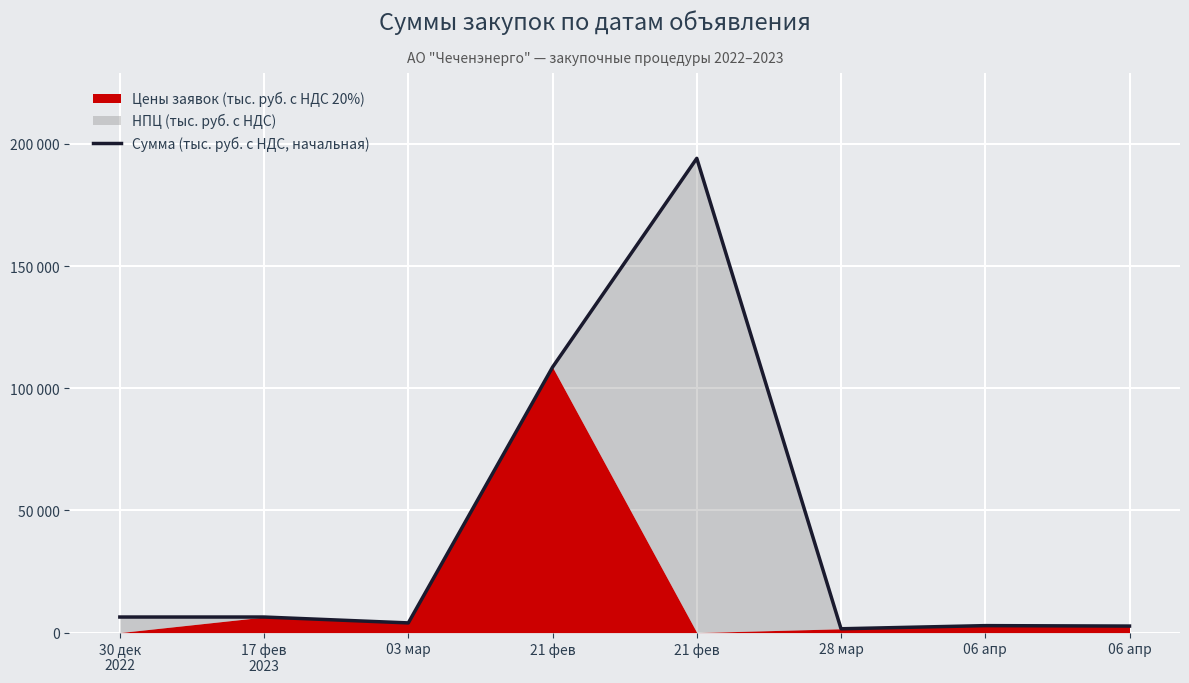

What is the average value?

40807.2